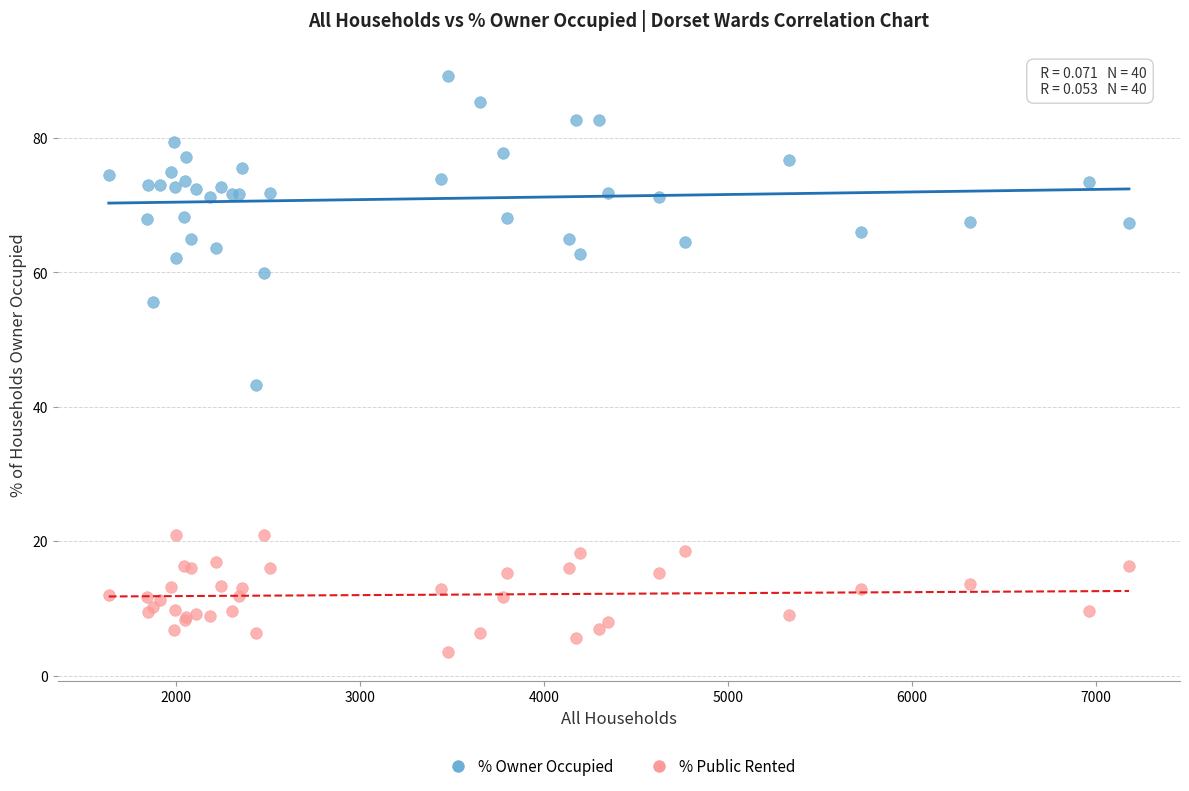

What are all the series names shown in the legend?

% Owner Occupied, % Public Rented